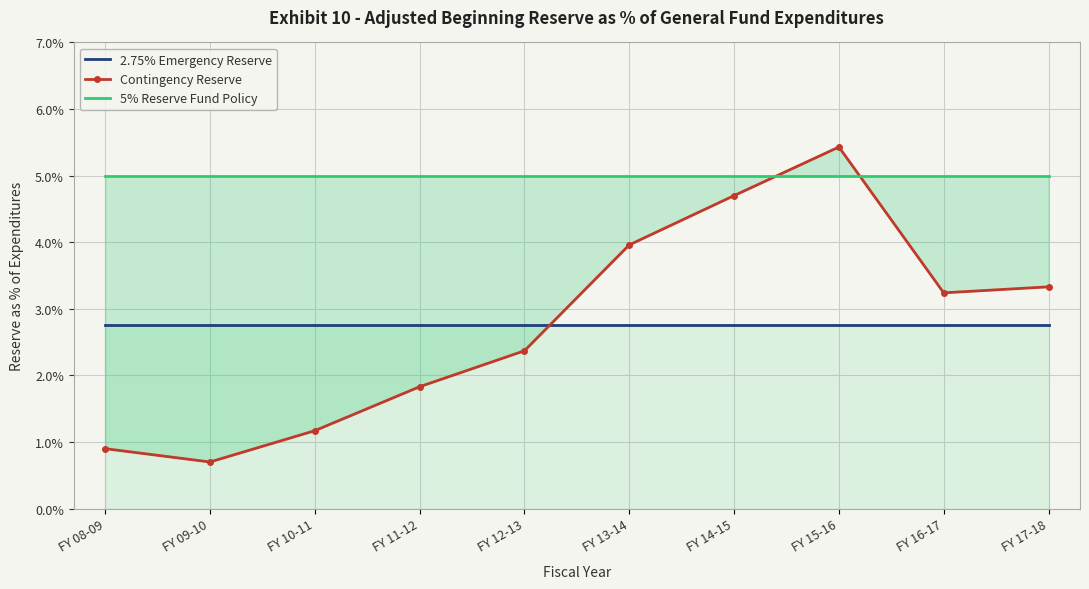

Between FY 15-16 and FY 13-14, which is larger?

FY 15-16